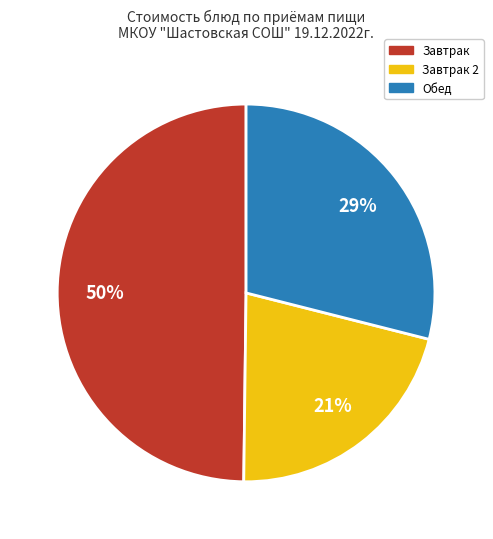

Is the sum of Завтрак 2 and Завтрак greater than half?

Yes